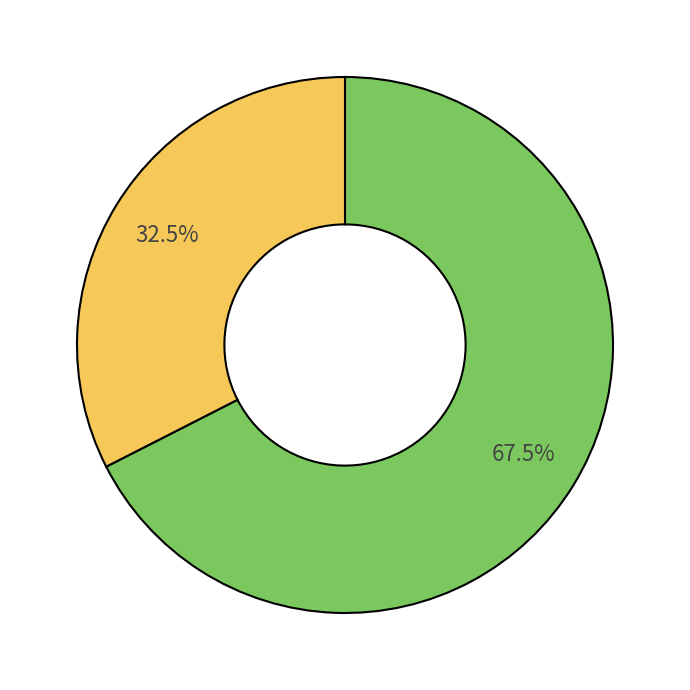

Is there a majority slice in this chart?

Yes